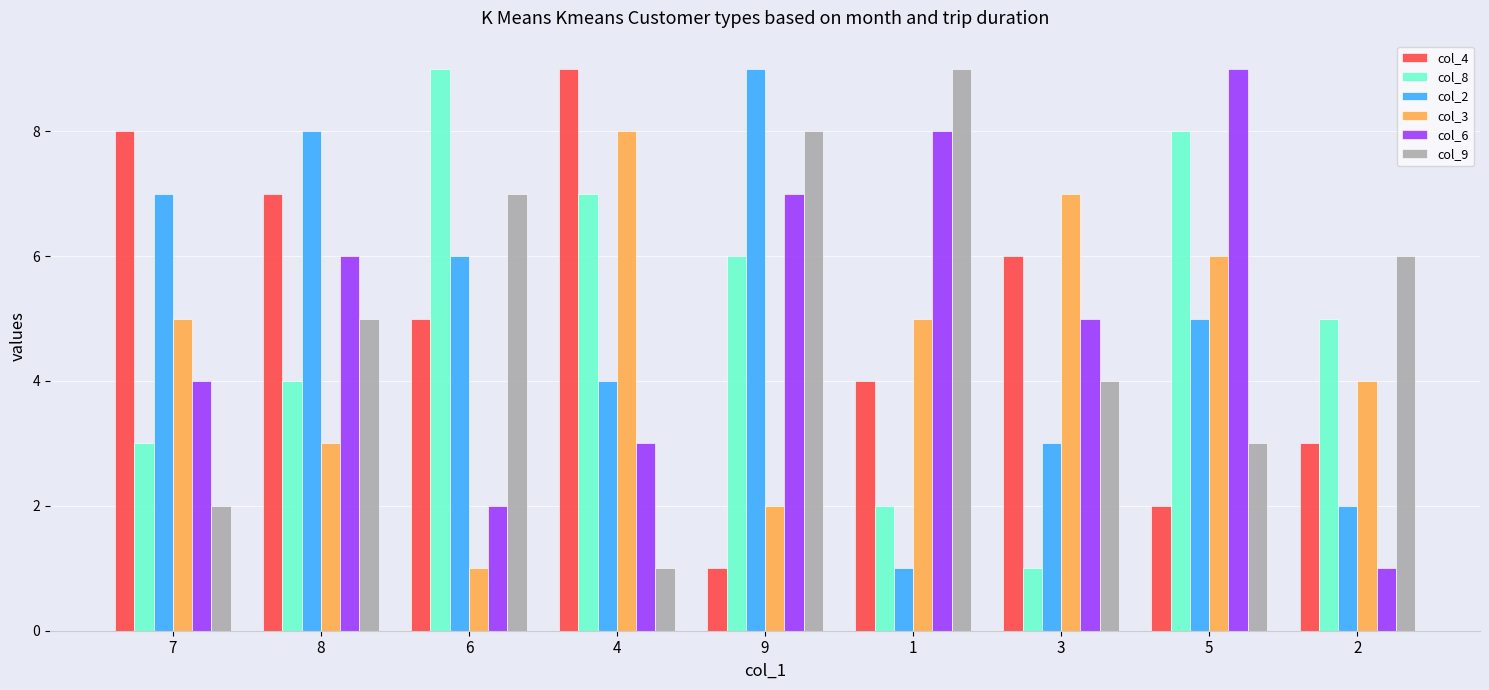

What is the label of the 2nd bar from the right?

5